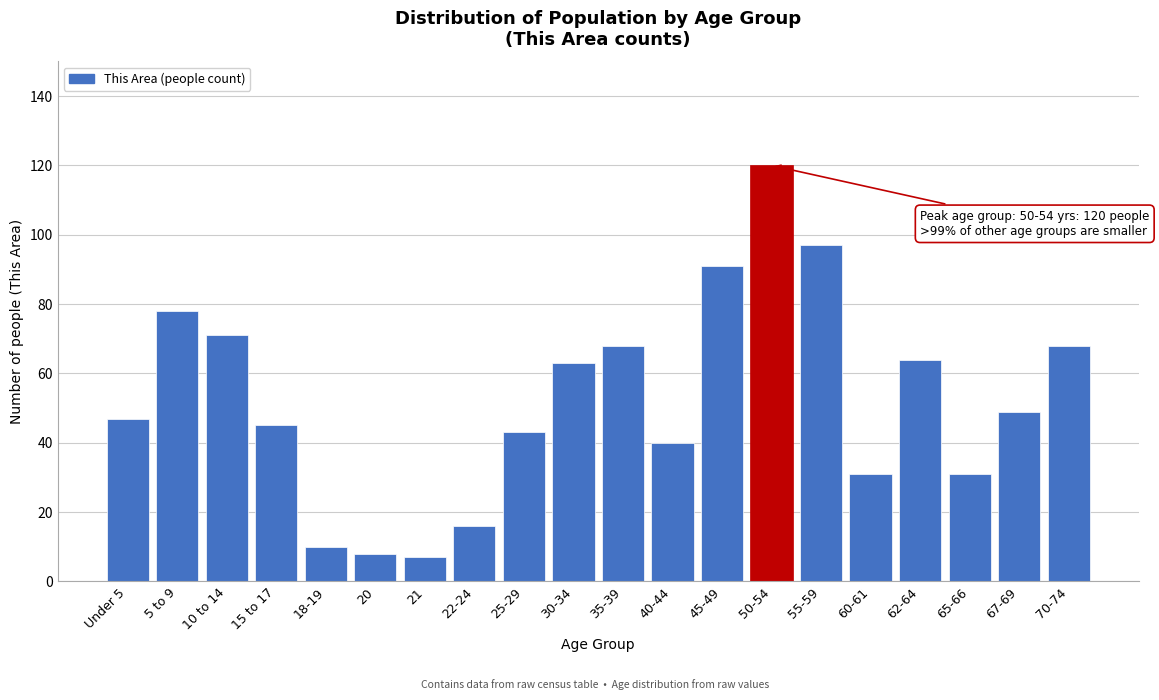

Reading left to right, what are all the values shown in this chart?

Under 5=47	5 to 9=78	10 to 14=71	15 to 17=45	18-19=10	20=8	21=7	22-24=16	25-29=43	30-34=63	35-39=68	40-44=40	45-49=91	50-54=120	55-59=97	60-61=31	62-64=64	65-66=31	67-69=49	70-74=68